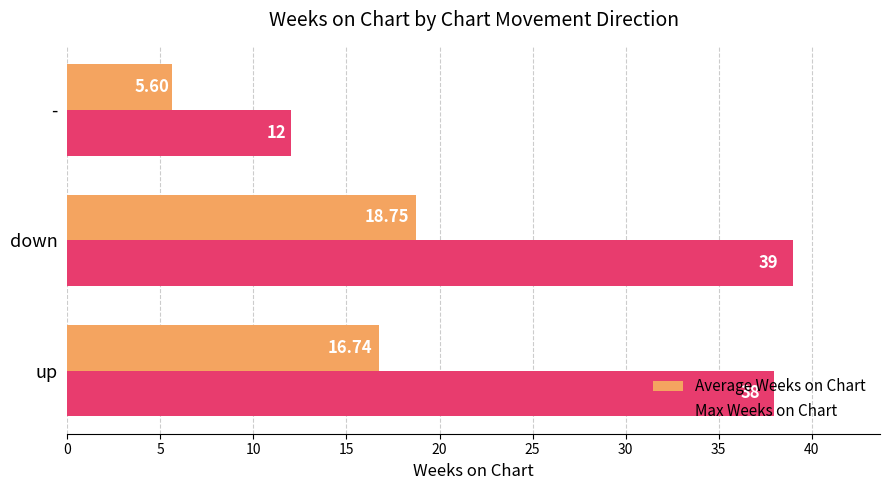

What is the difference between the Max Weeks on Chart values at - and down?

27.0